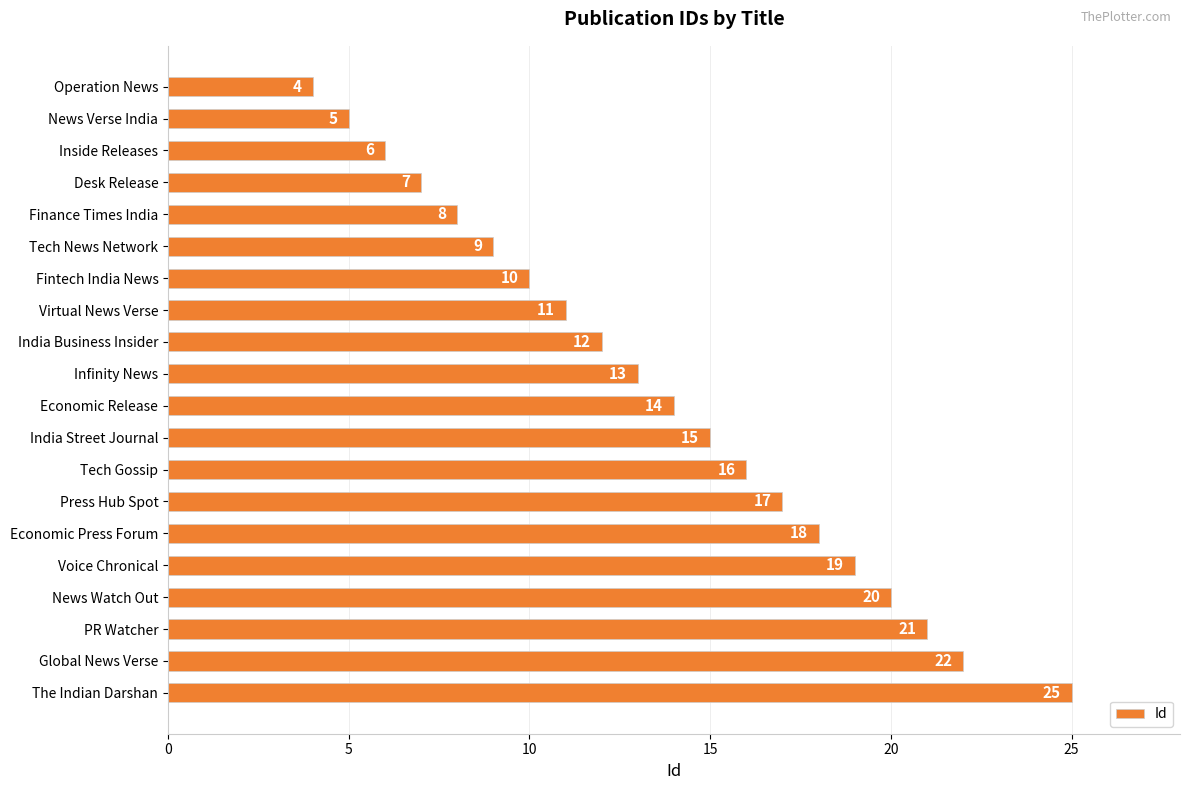

What is the difference between the maximum and minimum values?

21